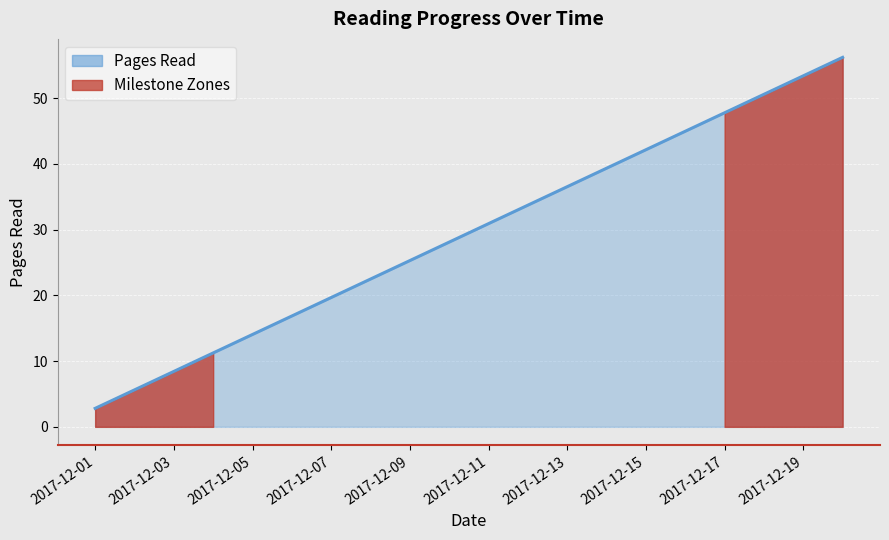

What is the difference between the maximum and minimum values?

53.4